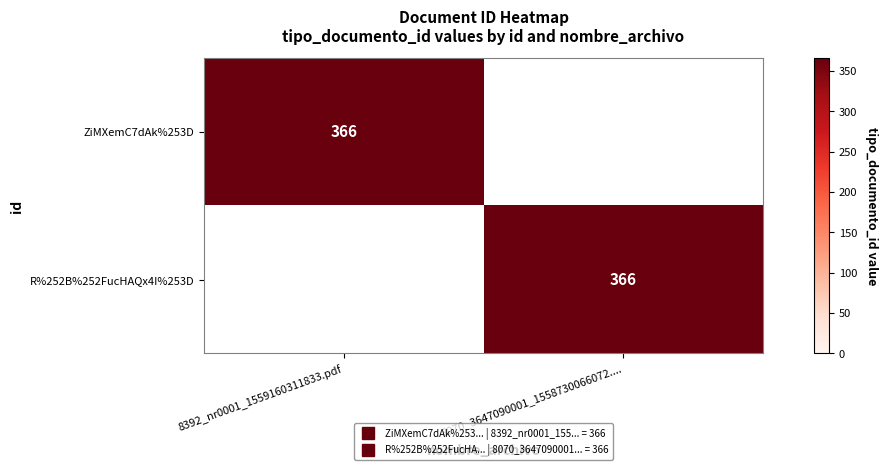

At 8392_nr0001_1559160311833.pdf, list the series in order from largest to smallest.

ZiMXemC7dAk%253D, R%252B%252FucHAQx4I%253D